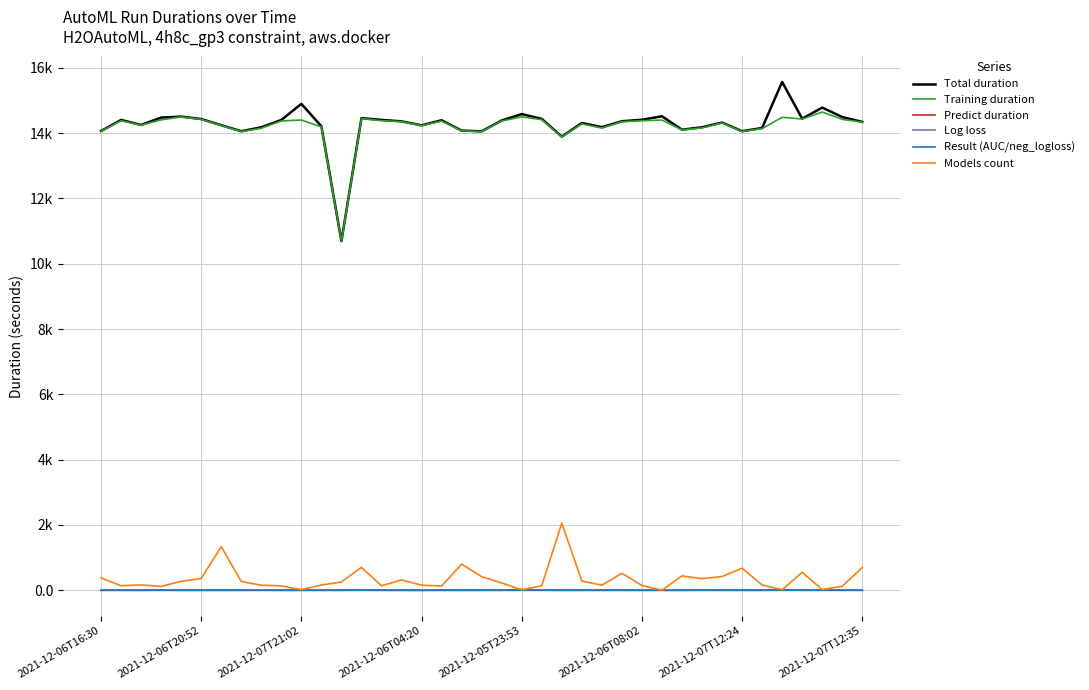

What is the difference between the maximum and minimum values in the Training duration series?

3960.4